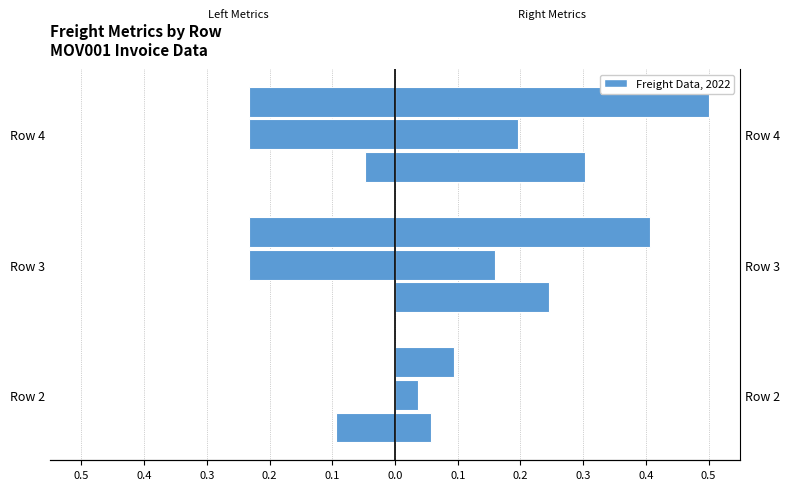

What is the difference between the maximum and minimum values in the Freight series?

0.2